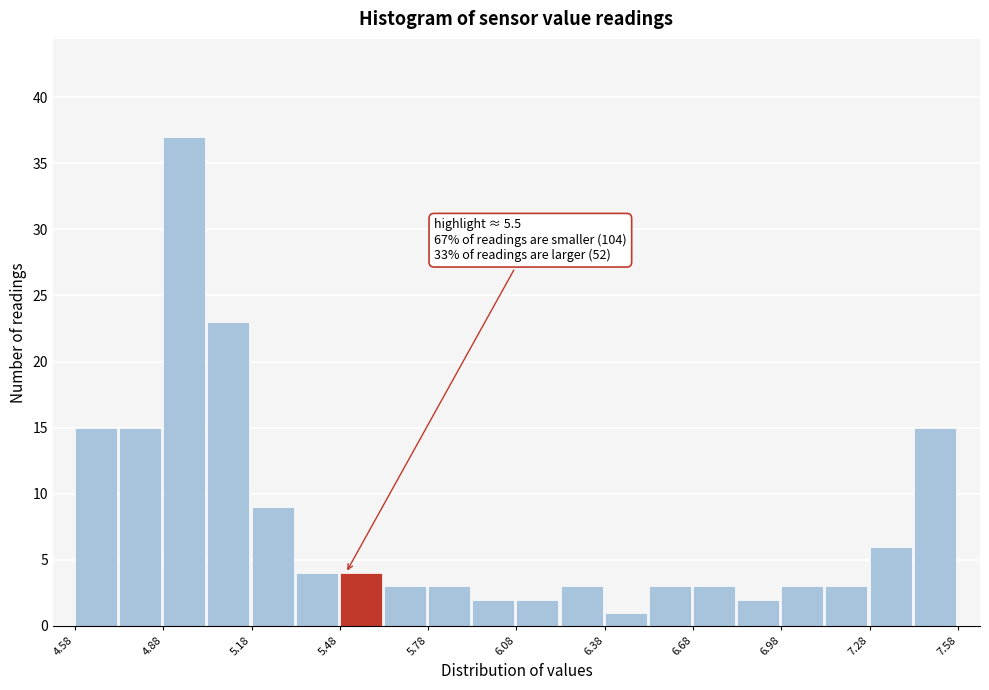

Read against the x-axis, roughly where is the centre of the tallest bar?

4.95